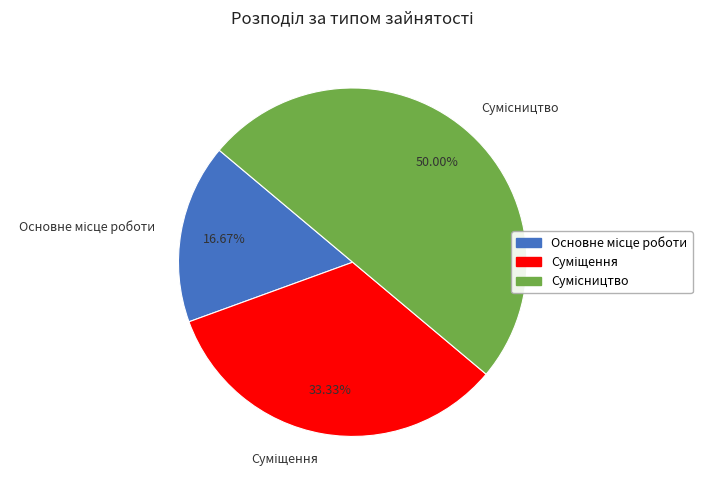

Is it true that Суміщення is 20% of the pie?

False